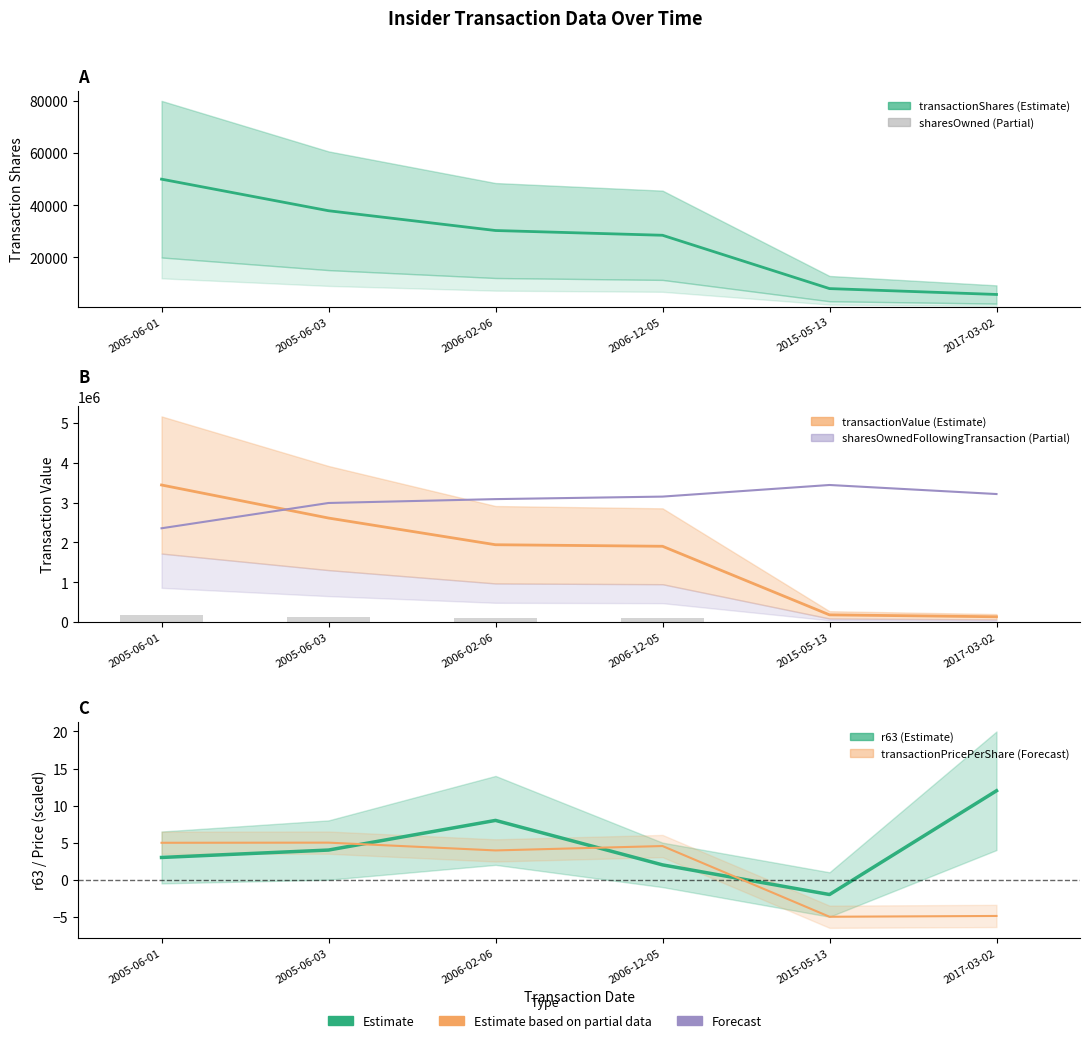

What is the average value of the transactionValue series?

1702699